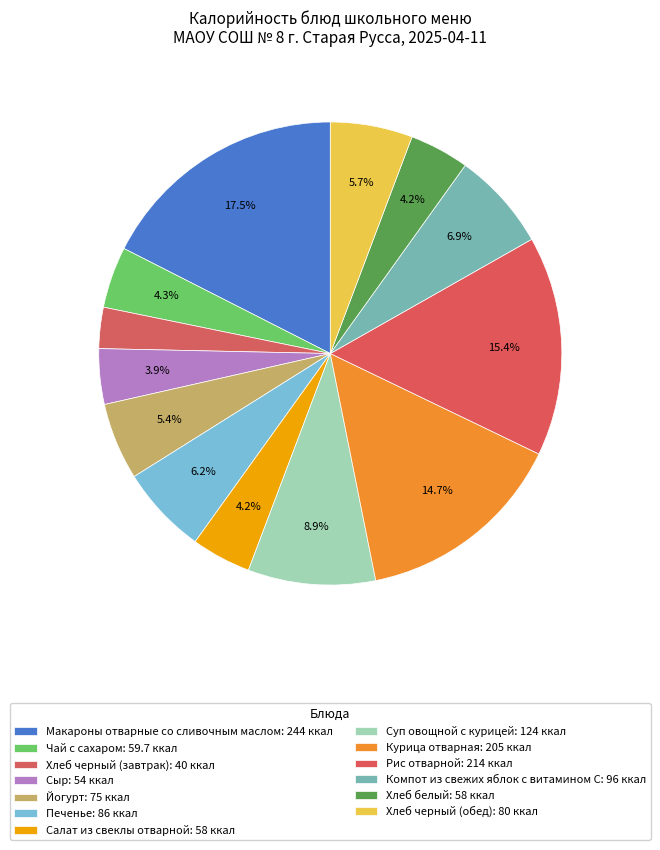

Between Курица отварная and Сыр, which is larger?

Курица отварная